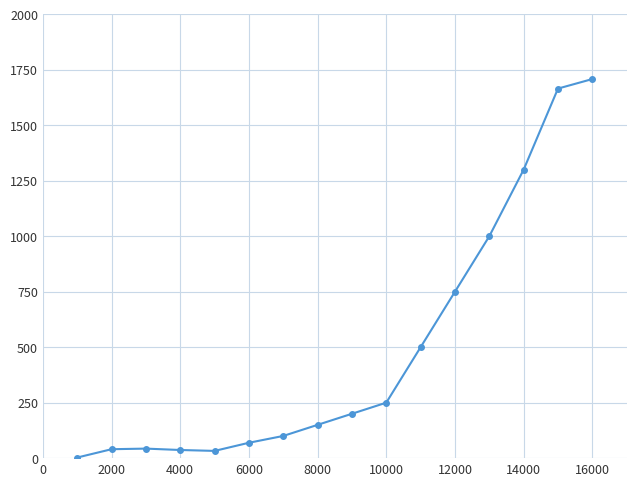

What is the maximum value shown in the chart?

1708.4